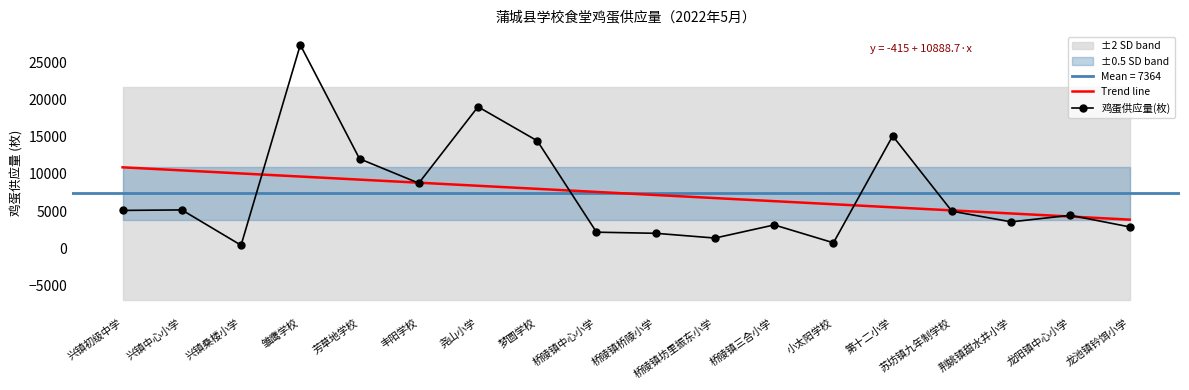

Reading right to left, transcribe all the data shown in this chart.

Trend line: 3840.0	4254.6	4669.2	5083.9	5498.5	5913.1	6327.8	6742.4	7157.0	7571.6	7986.3	8400.9	8815.5	9230.2	9644.8	10059.4	10474.1	10888.7
鸡蛋供应量(枚): 2862.0	4422.0	3540.0	4974.0	15114.0	720.0	3126.0	1356.0	1998.0	2148.0	14460.0	19044.0	8754.0	12036.0	27384.0	390.0	5148.0	5082.0